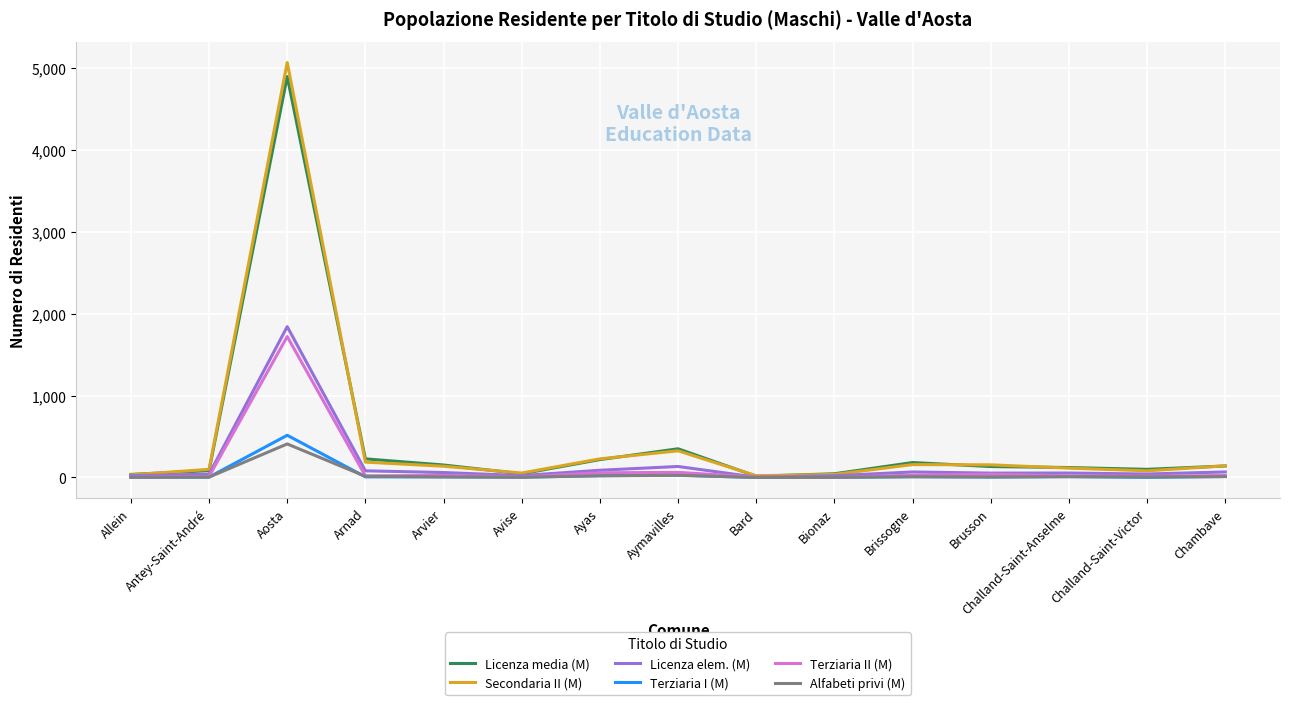

At which label is Licenza elem. (M) closest to 922?

Aymavilles